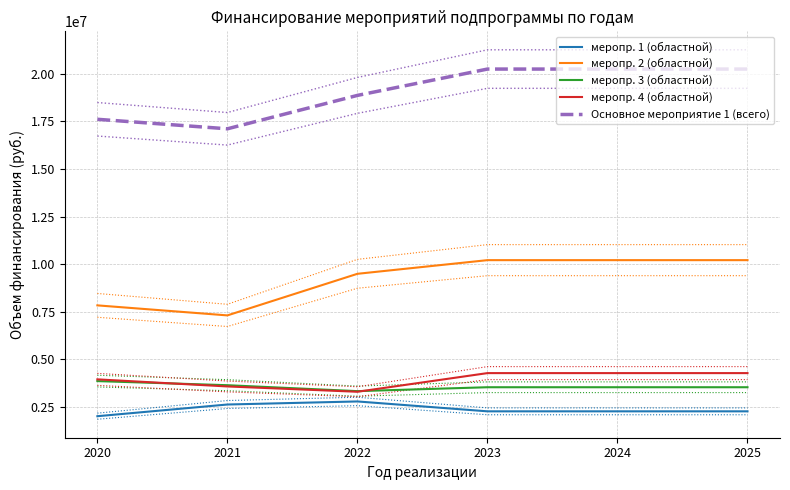

Which category has the lowest value in the меропр. 3 (областной) series?

2022